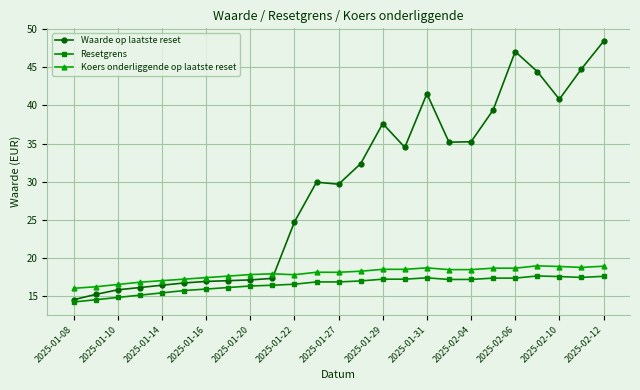

Which series has the largest total across all categories?

Waarde op laatste reset